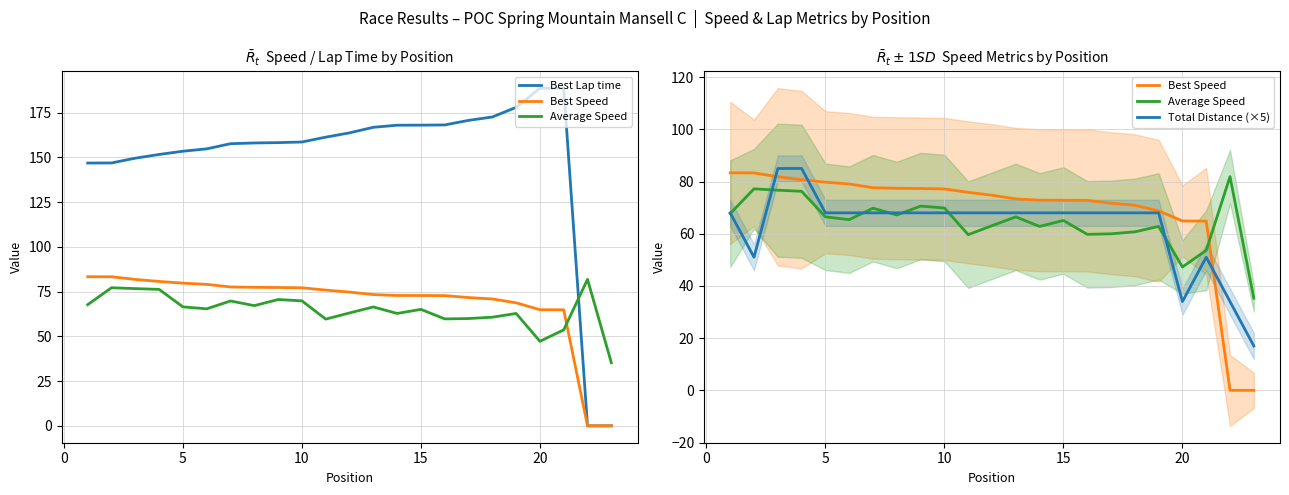

True or false: Best Lap time has a value of 264.8 at 15.

False